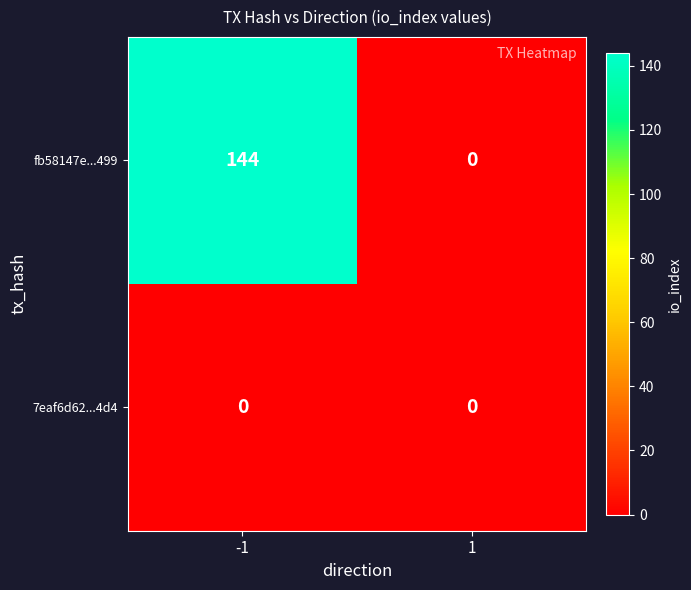

Which series has the largest range (max minus min)?

fb58147e...499